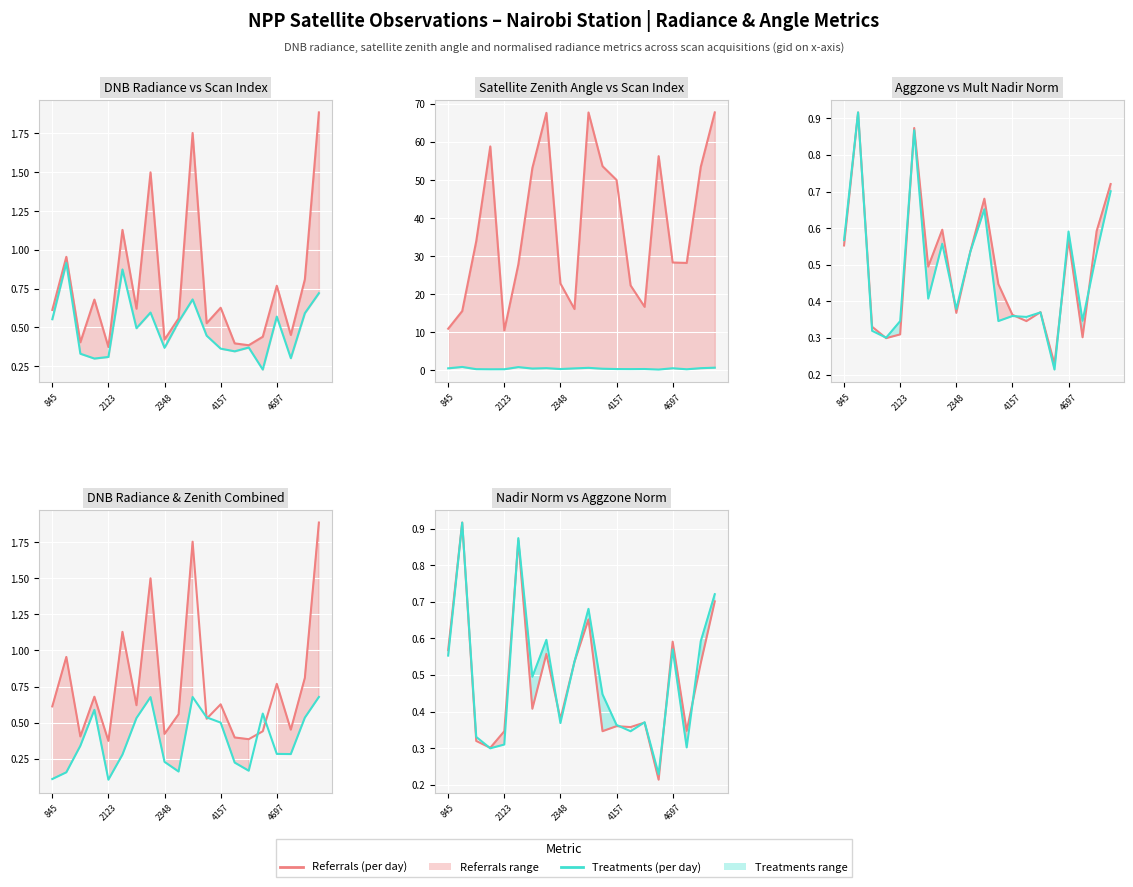

At which category does the chart reach its minimum across all series?

2123